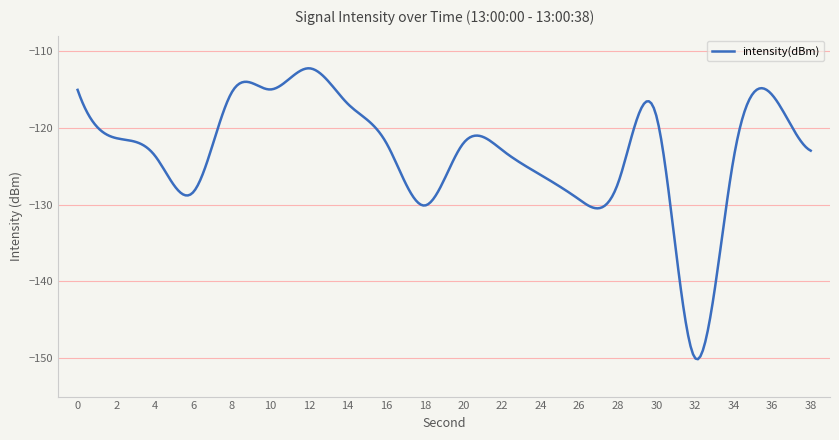

What is the difference between the maximum and minimum values?

37.9